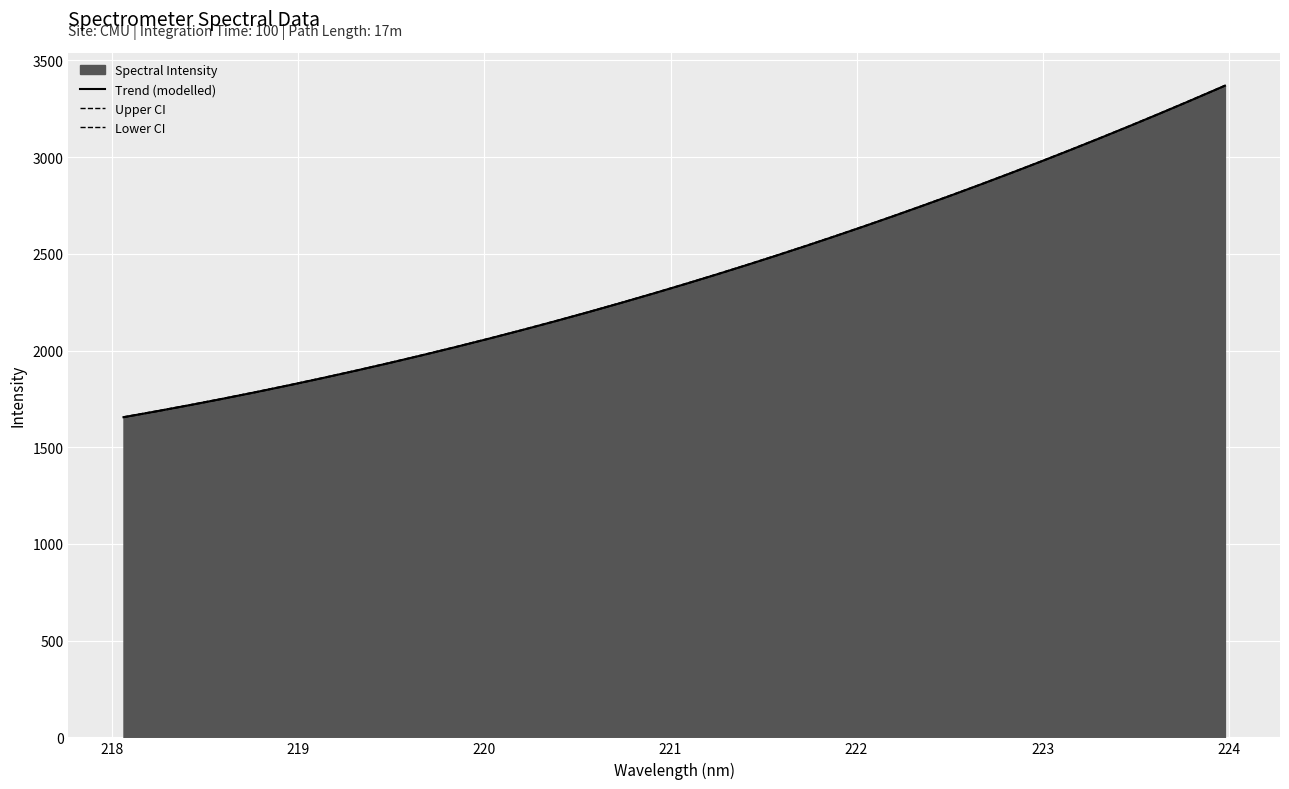

What is the minimum value for Spectral Intensity?

1654.4